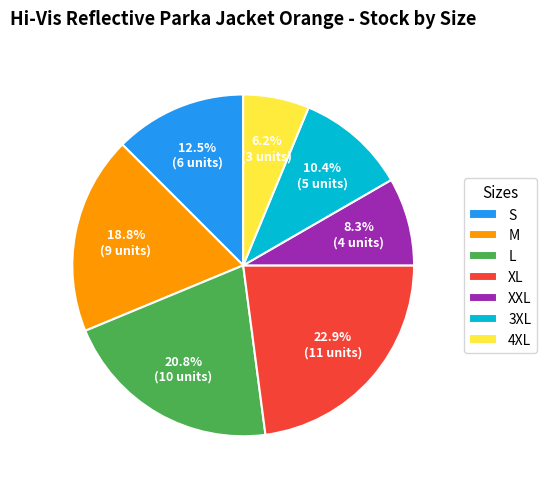

Do XL and L together represent more than half of the pie?

No